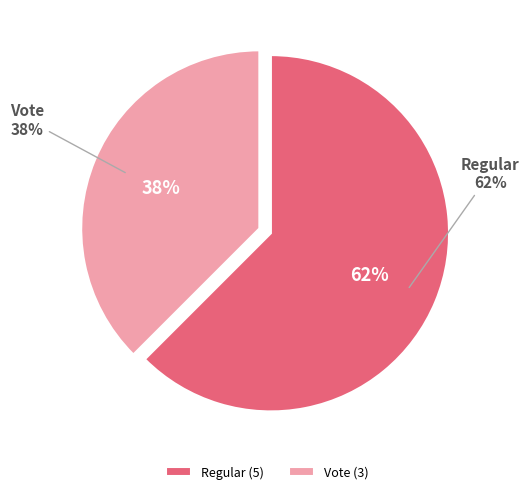

What is the smallest slice in the pie chart?

Vote